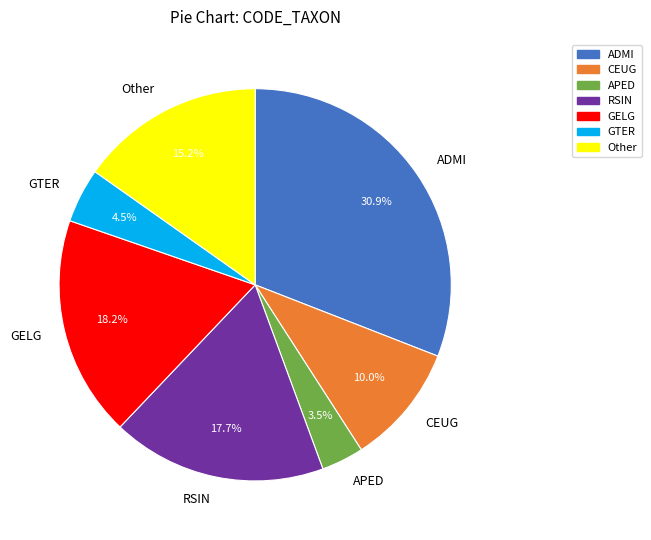

Count the number of slices in the pie.

7